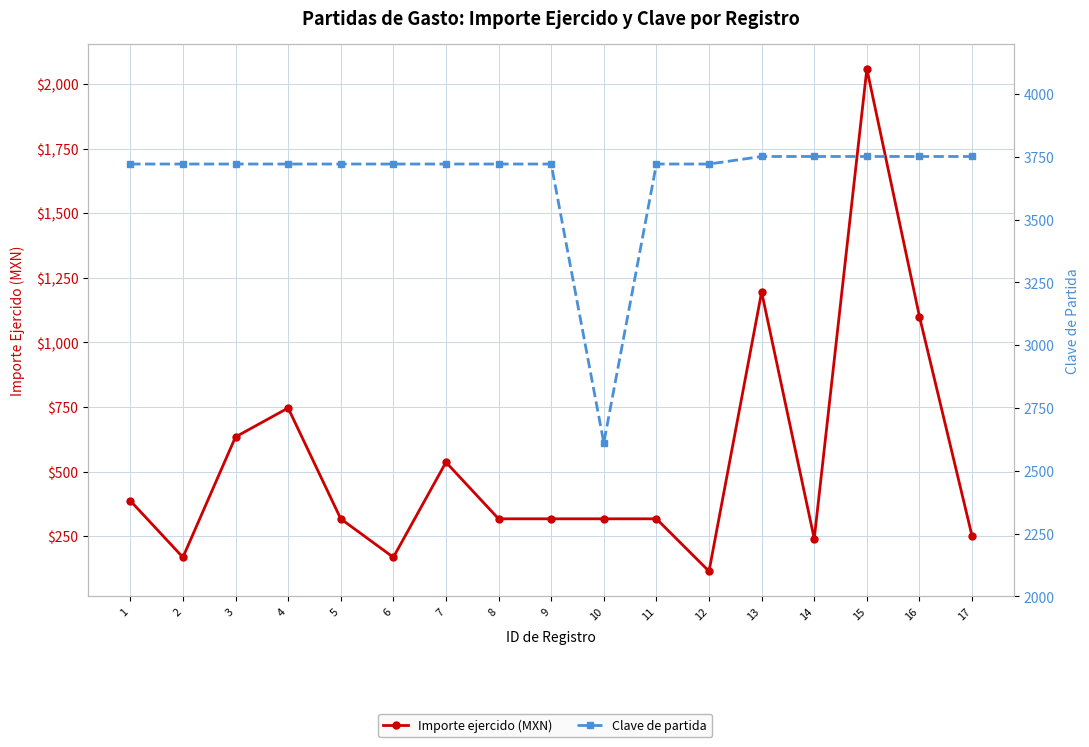

What is the difference between the highest and lowest values at 3?

3087.0